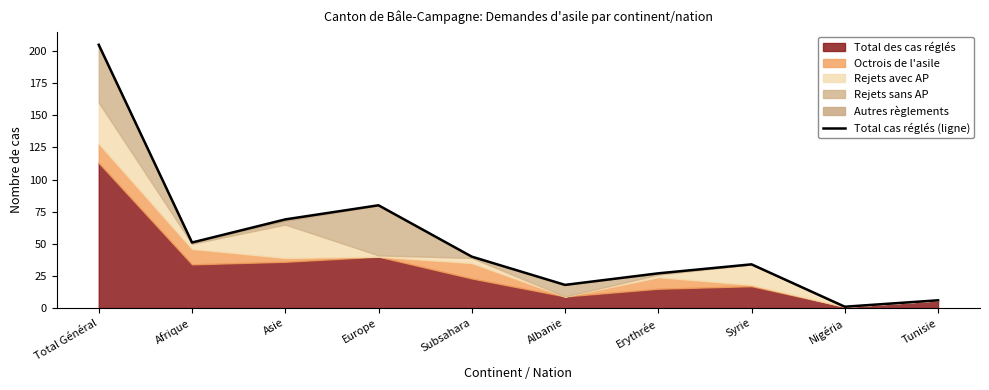

Approximately how many times larger is the value at Albanie compared to Afrique?

0.4